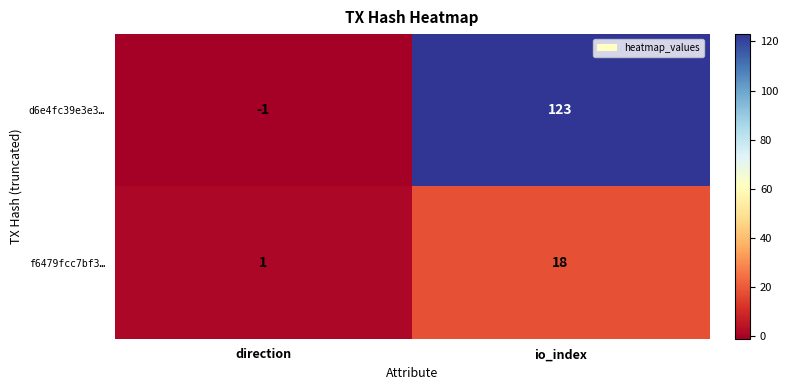

Reading right to left, what are all the values shown in this chart?

d6e4fc39e3e3…: io_index=123	direction=-1
f6479fcc7bf3…: io_index=18	direction=1